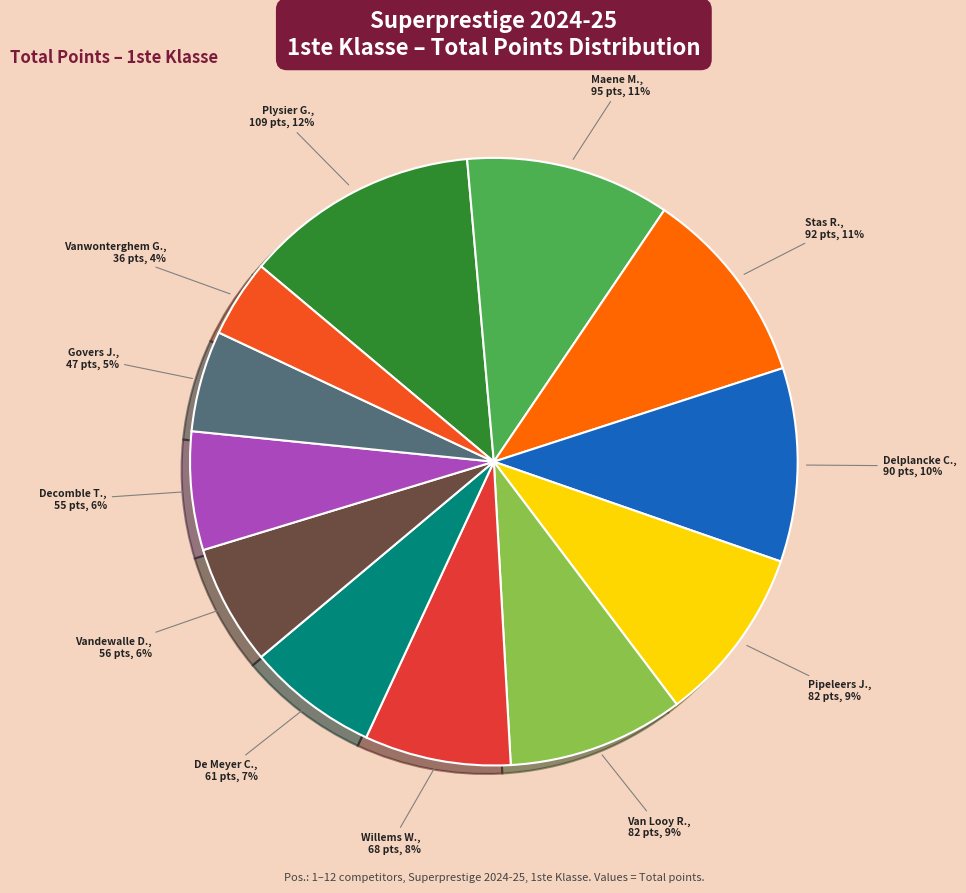

The Stas R. slice represents 22% of the pie. True or false?

False